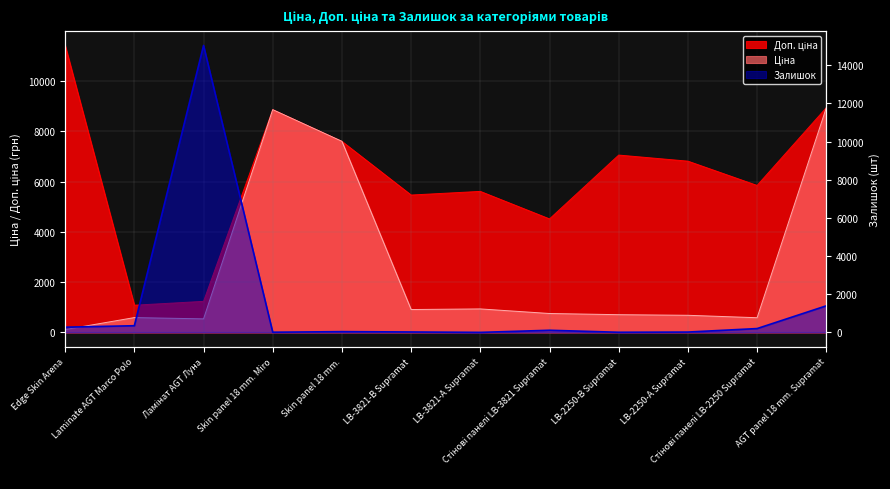

How many interior local valleys does the Доп. ціна series have?

4